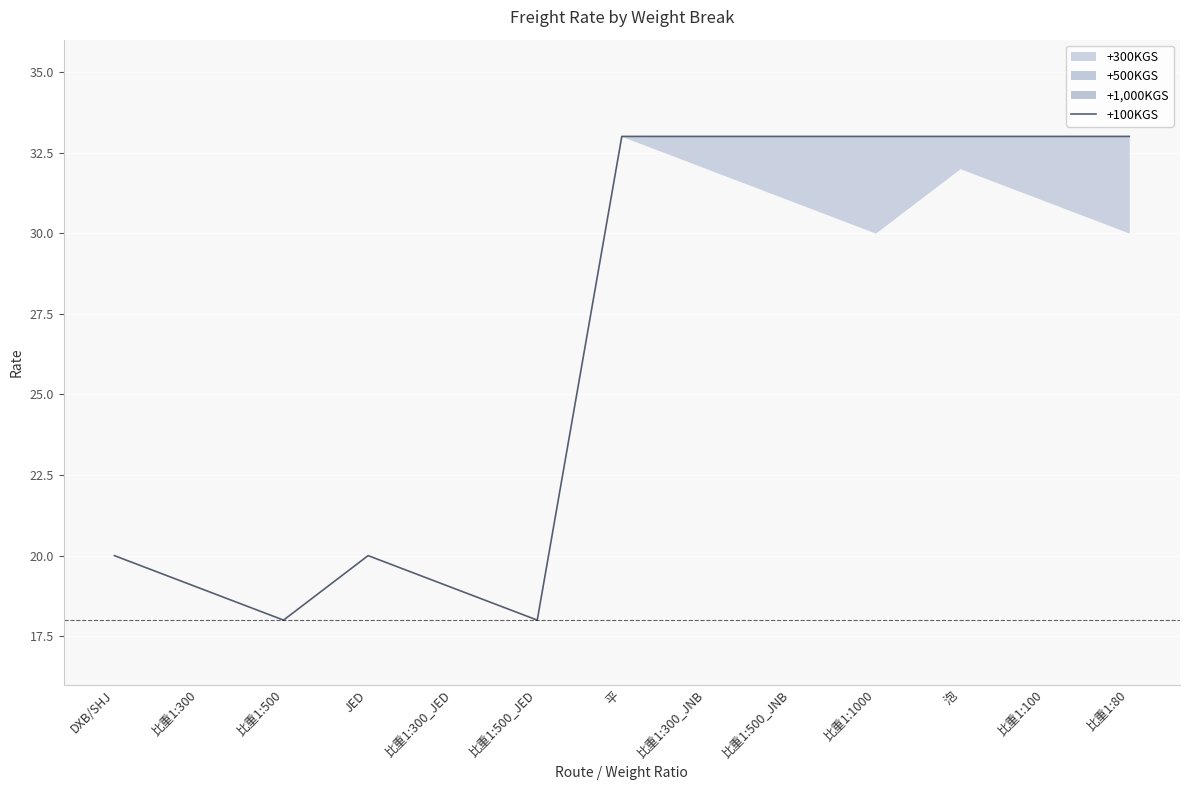

List the labels in order of value, smallest first.

比重1:500, 比重1:500_JED, 比重1:300, 比重1:300_JED, DXB/SHJ, JED, 平, 比重1:300_JNB, 比重1:500_JNB, 比重1:1000, 泡, 比重1:100, 比重1:80